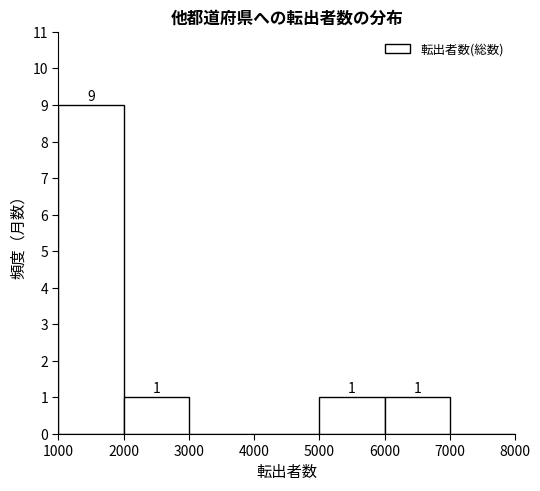

Over which range of the x-axis is the bar tallest?

1000 to 2000